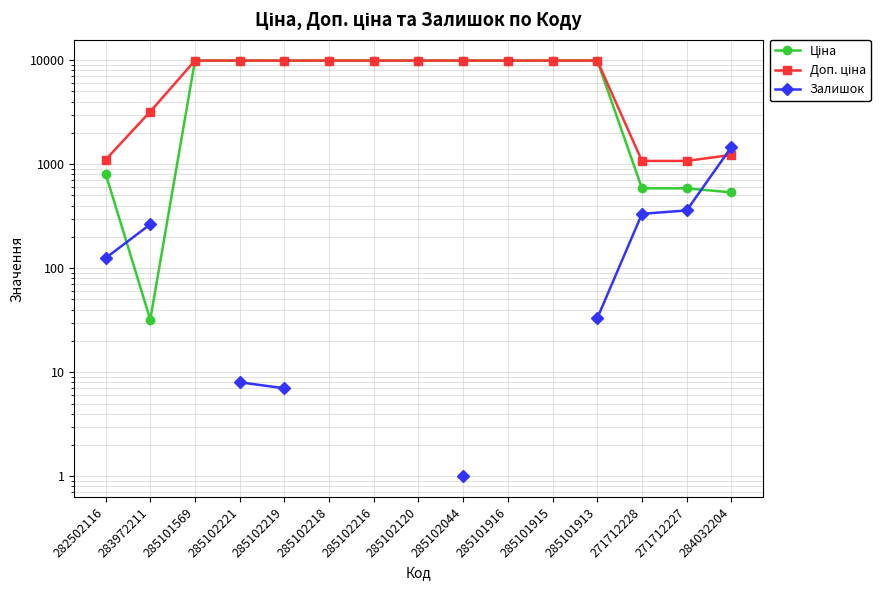

What is the label of the 8th point from the left?

285102120